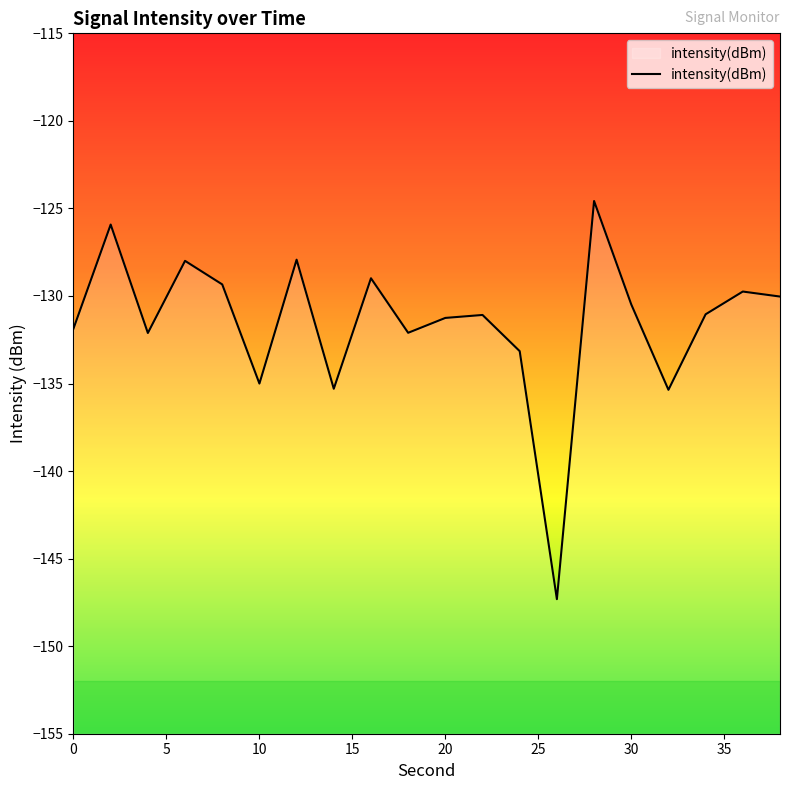

What is the greatest value displayed?

-124.6